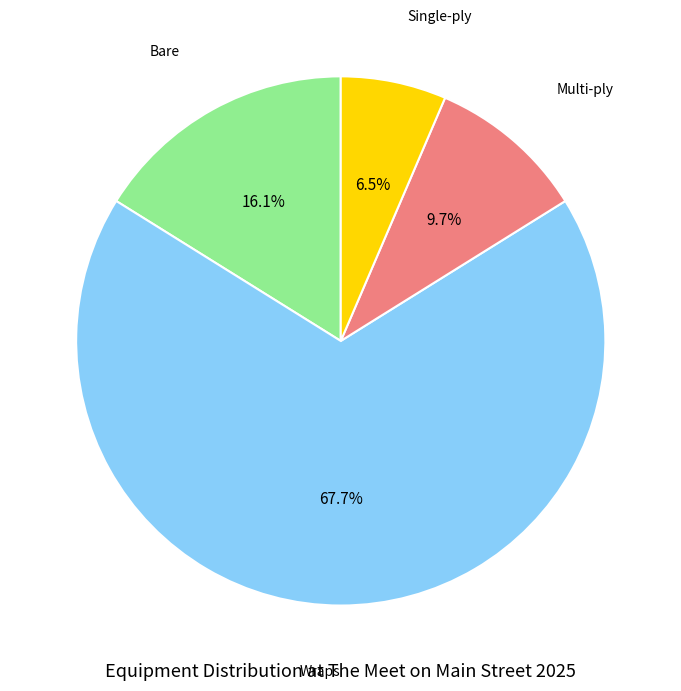

How many segments does this pie chart have?

4